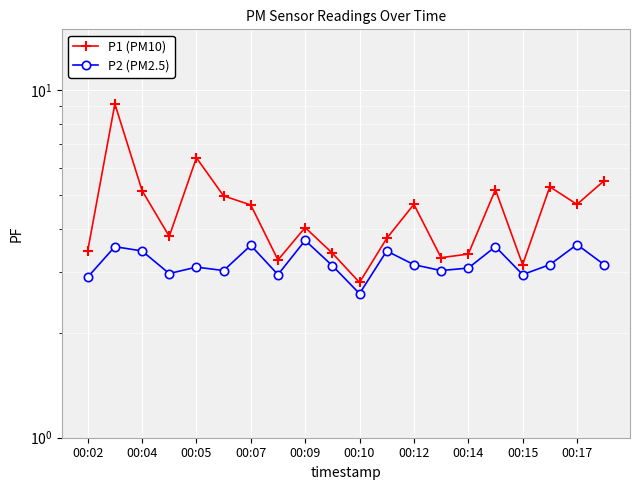

What is the greatest value displayed?

9.2